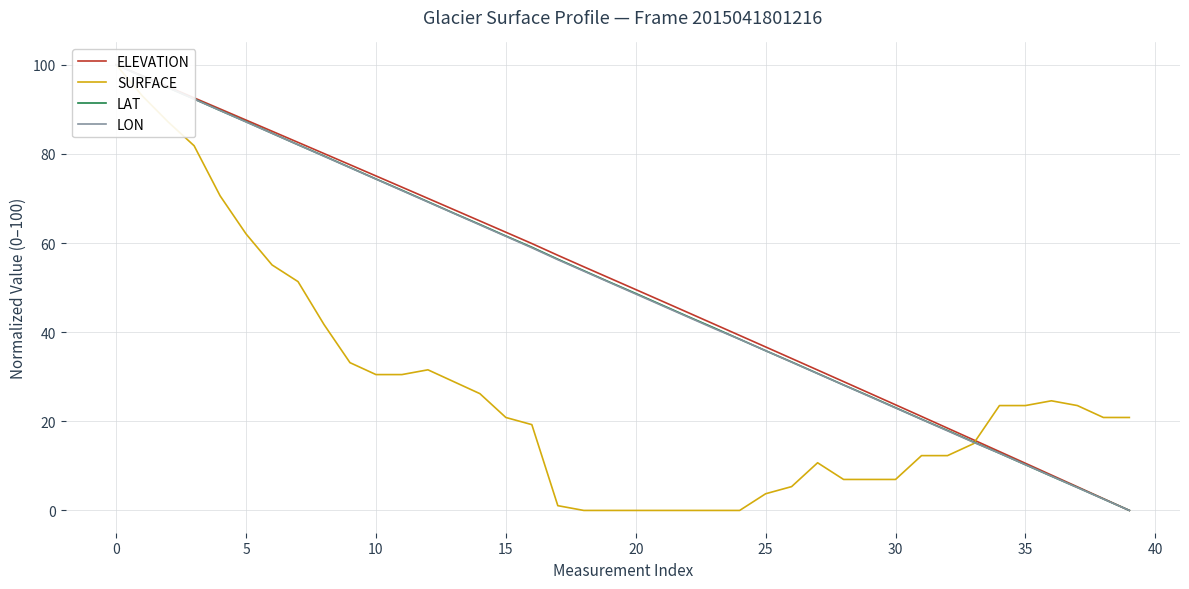

Which series ends up on top after the final intersection of LON and LAT?

LAT